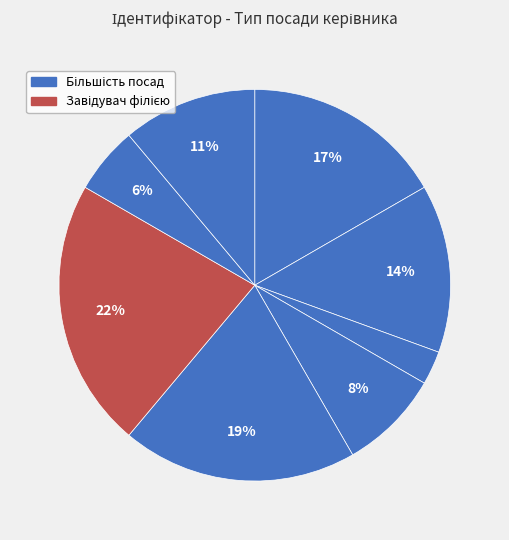

Count the number of slices in the pie.

8